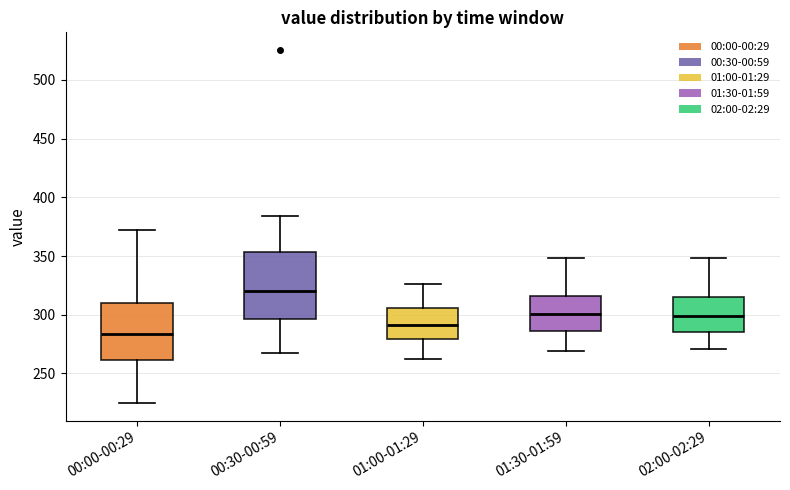

Where is the upper edge of the box for 02:00-02:29 on the y-axis? The values are not printed on the chart, so give them approximately, as read against the axis.

315